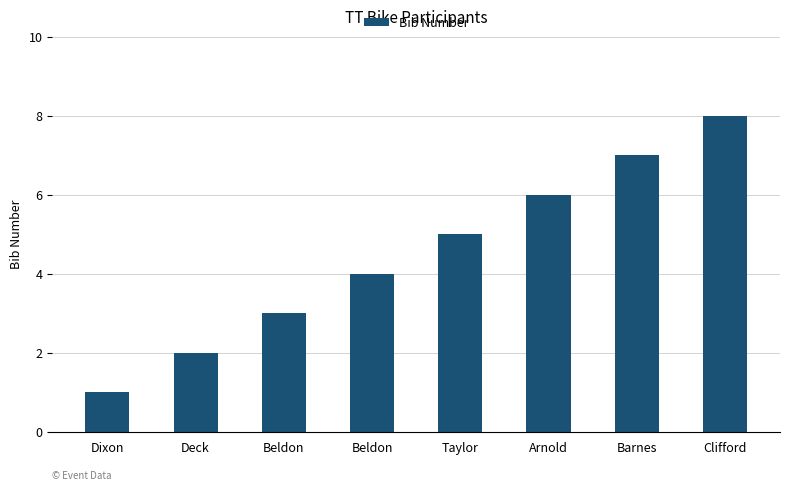

Does the chart contain stacked bars?

No